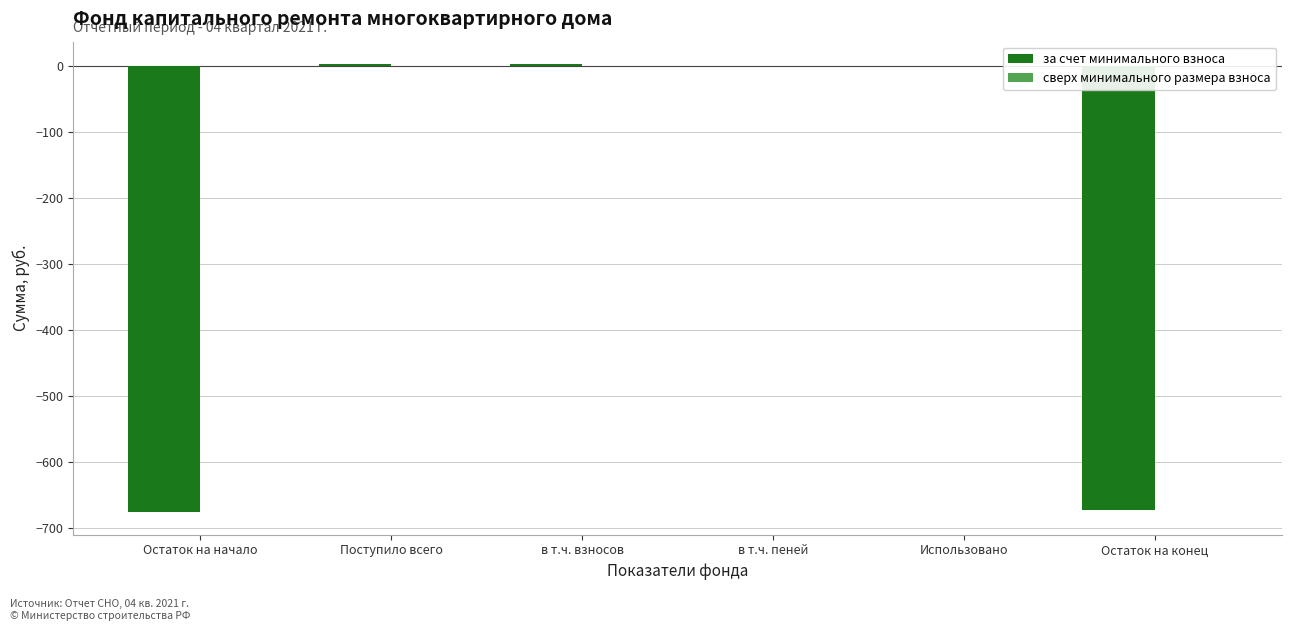

What is the change in value from Использовано to Остаток на конец?

-672.6